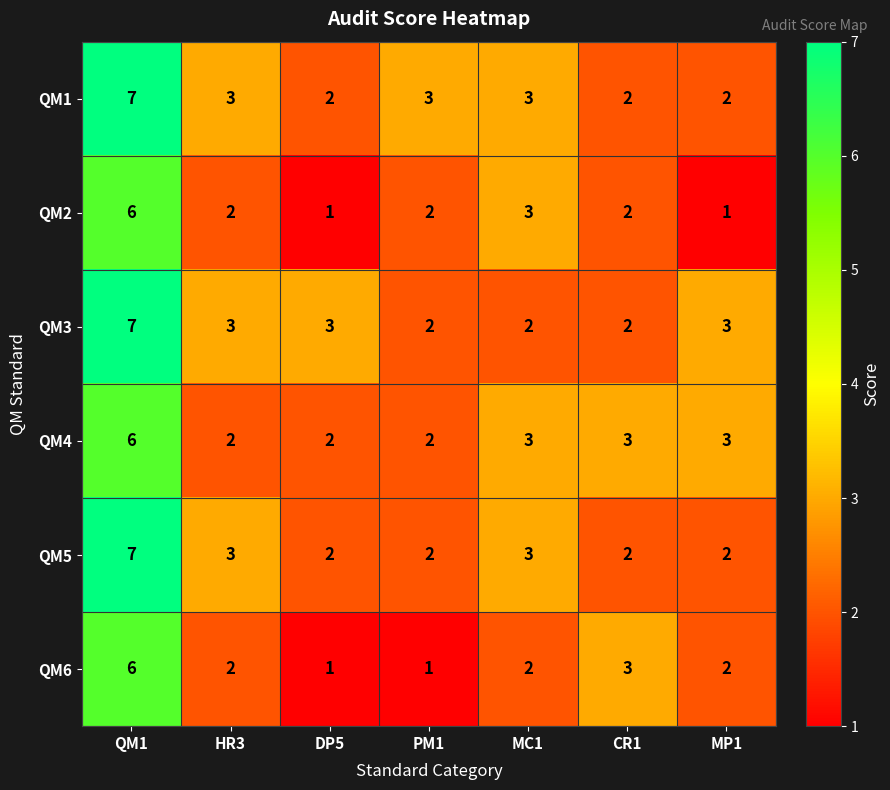

What is the maximum value shown in the chart?

7